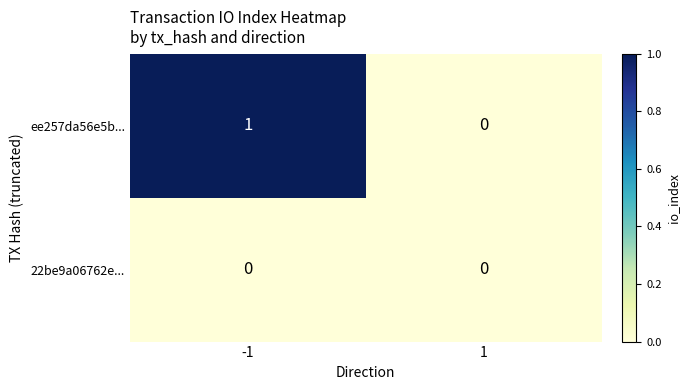

Rank the series by their maximum value, from lowest to highest.

22be9a06762e..., ee257da56e5b...